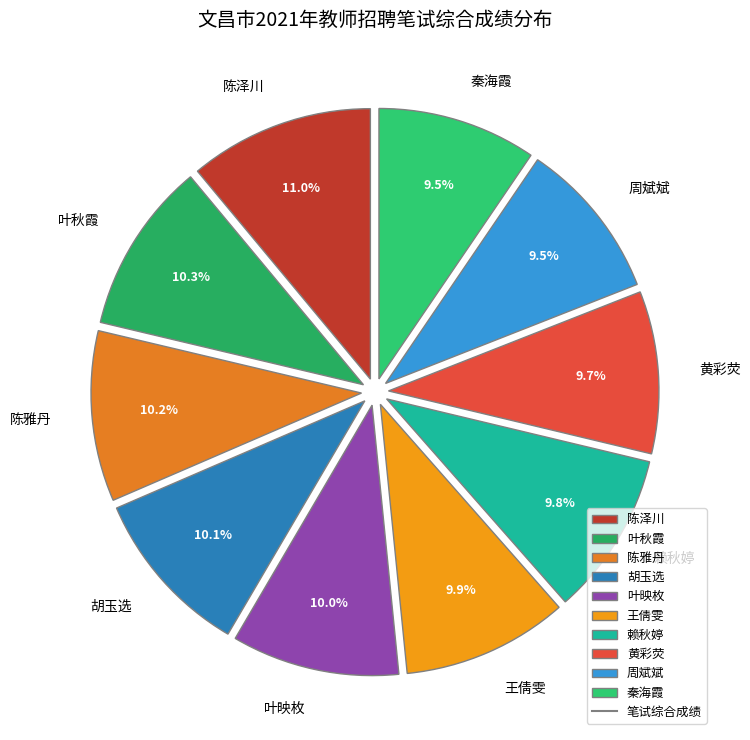

To the nearest percent, what is the average slice percentage?

10%